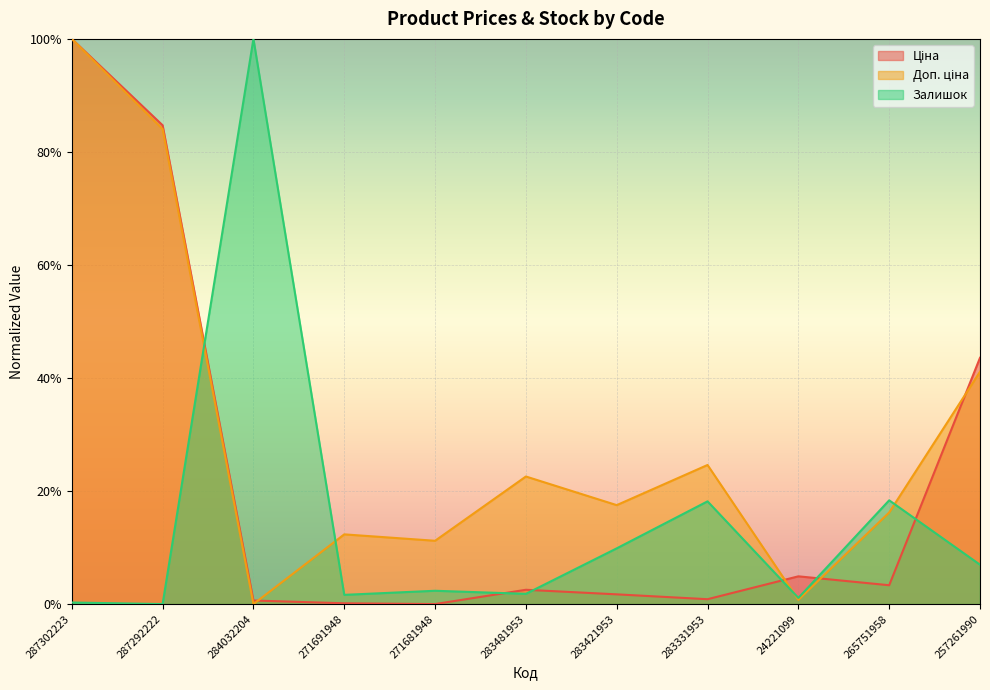

How many values in the Ціна series exceed 0?

10